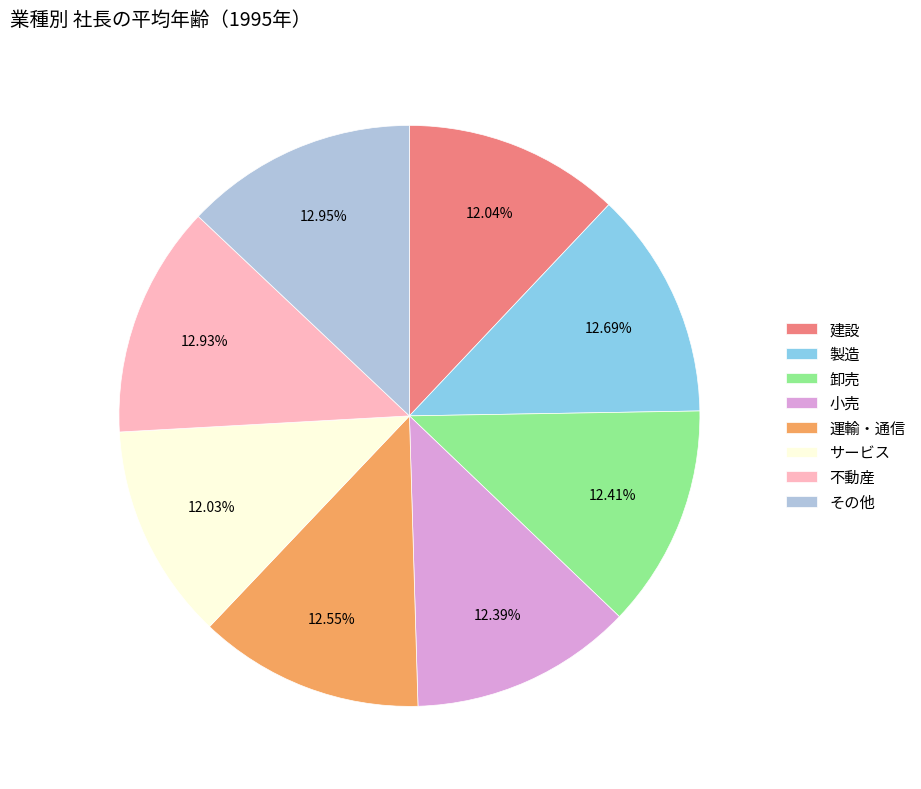

Is there any slice that represents more than half of the pie?

No